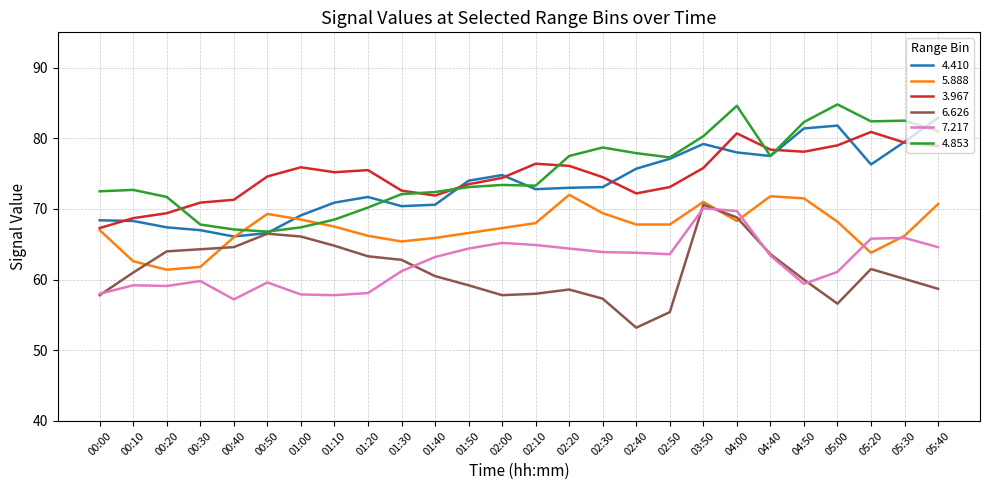

What is the average value of the 4.410 series?

73.6